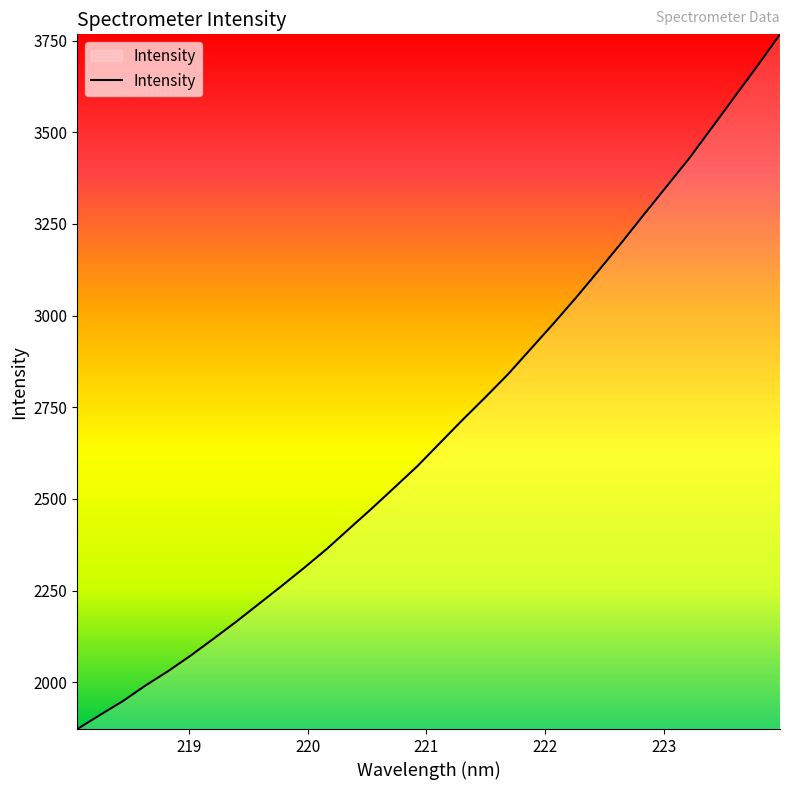

What is the smallest value displayed?

1872.5